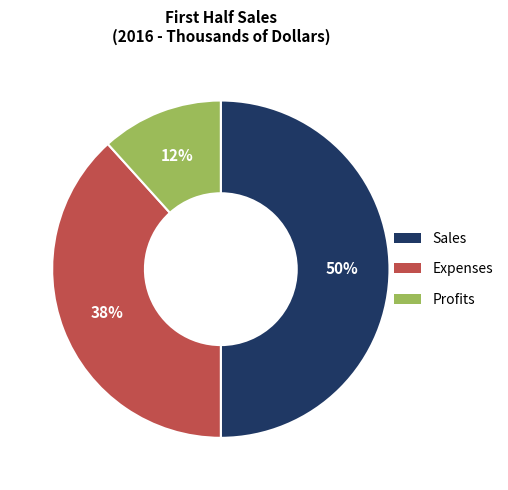

Approximately how many times larger is the value at Expenses compared to Sales?

0.8